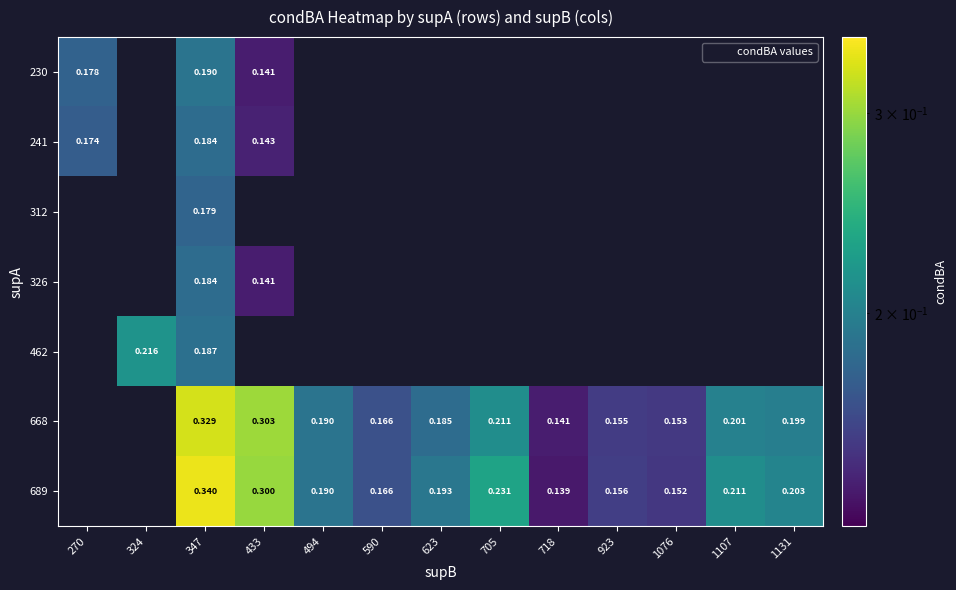

Which series changed the most between 590 and 1076?

689